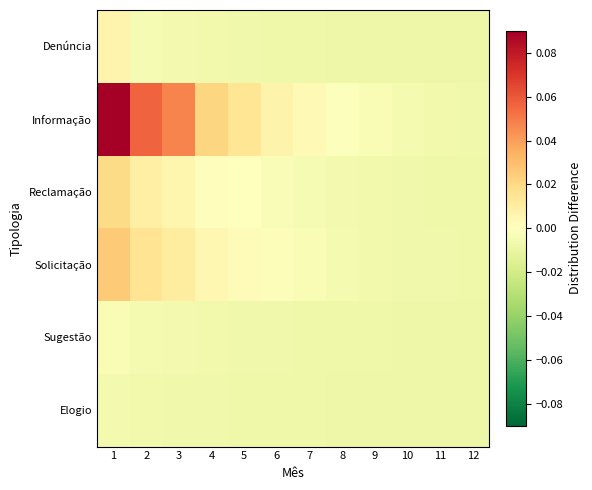

Which has a higher value, 2 or 7?

2